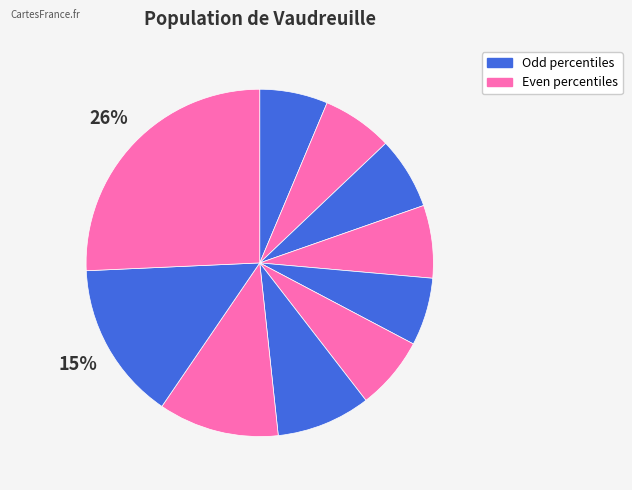

Count the number of slices in the pie.

10